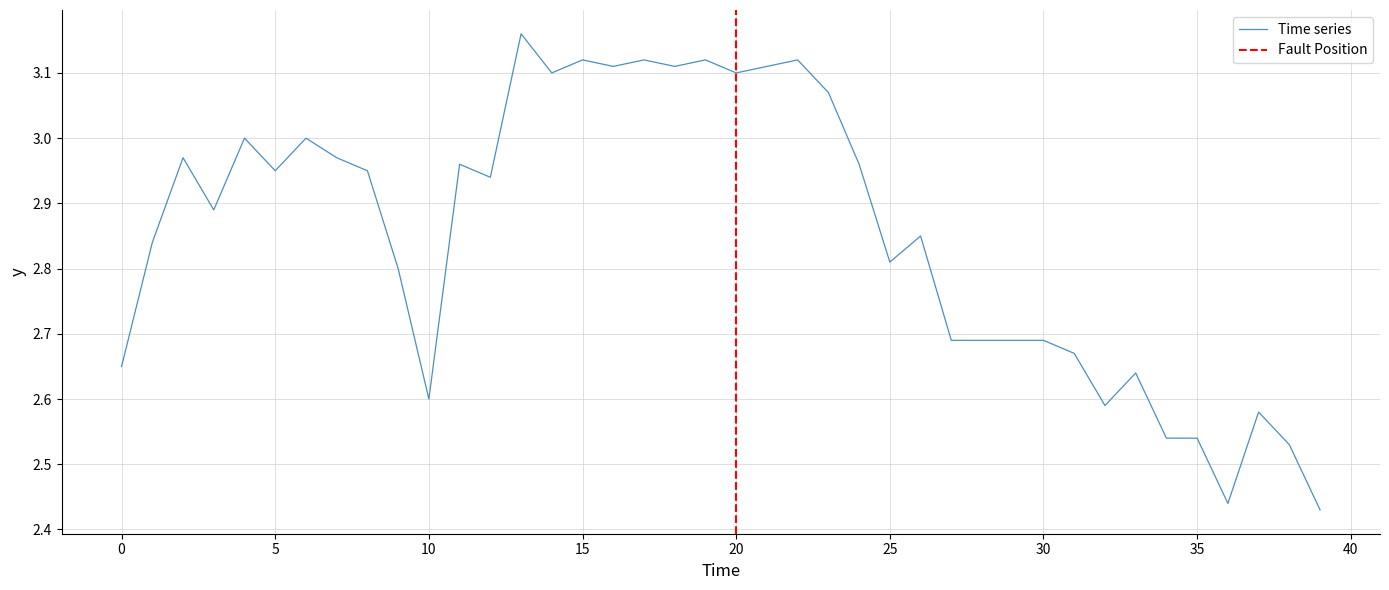

What is the maximum value shown in the chart?

3.2